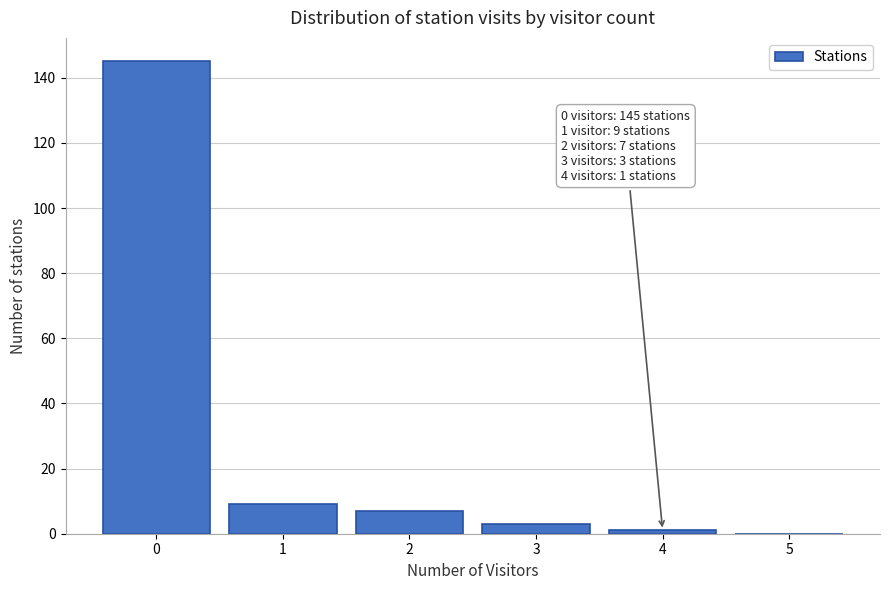

Over which range of the x-axis is the bar tallest?

-0.5 to 0.5